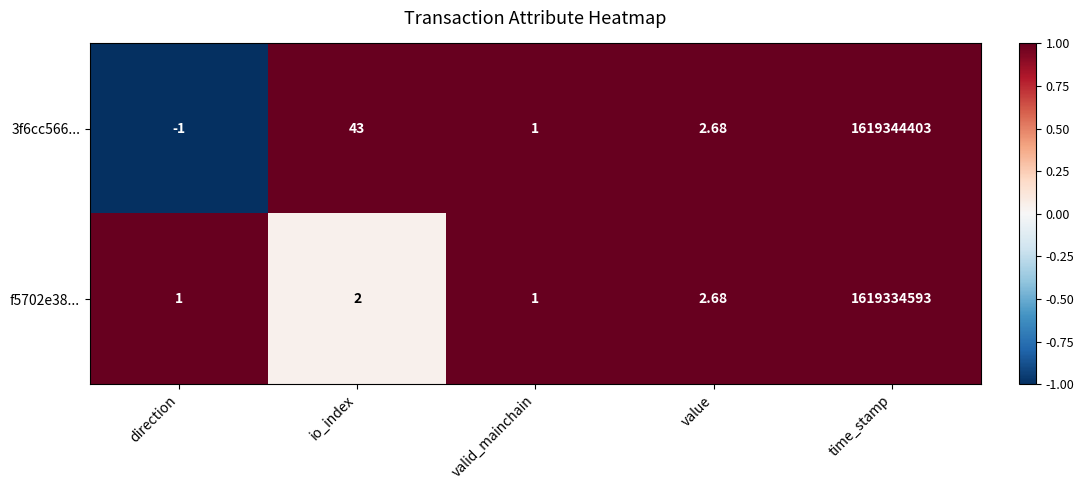

Which series has the widest spread of values?

3f6cc566...